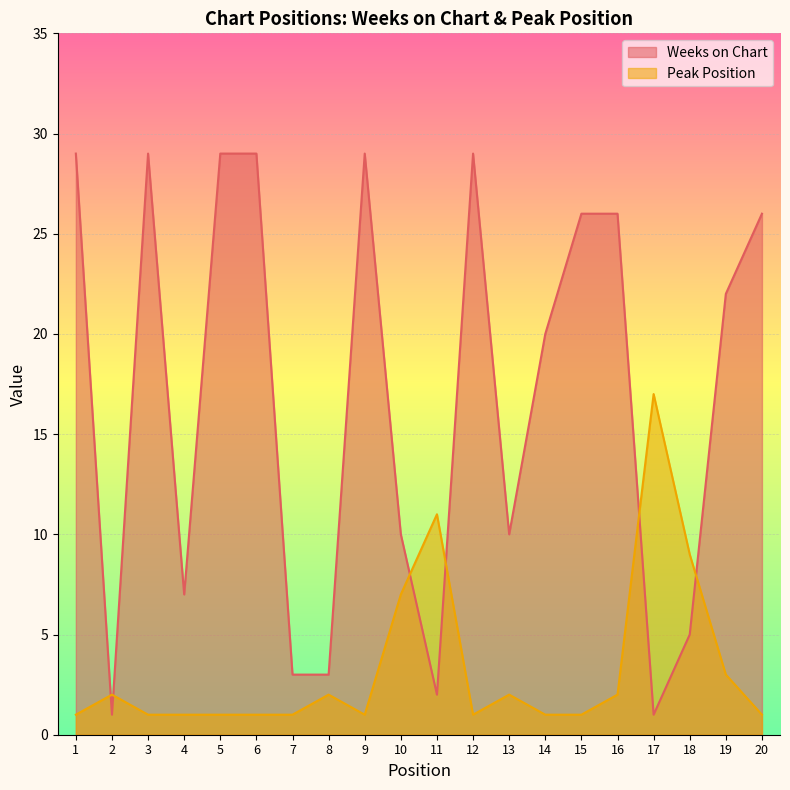

List the series in order of their overall mean, lowest first.

Peak Position, Weeks on Chart